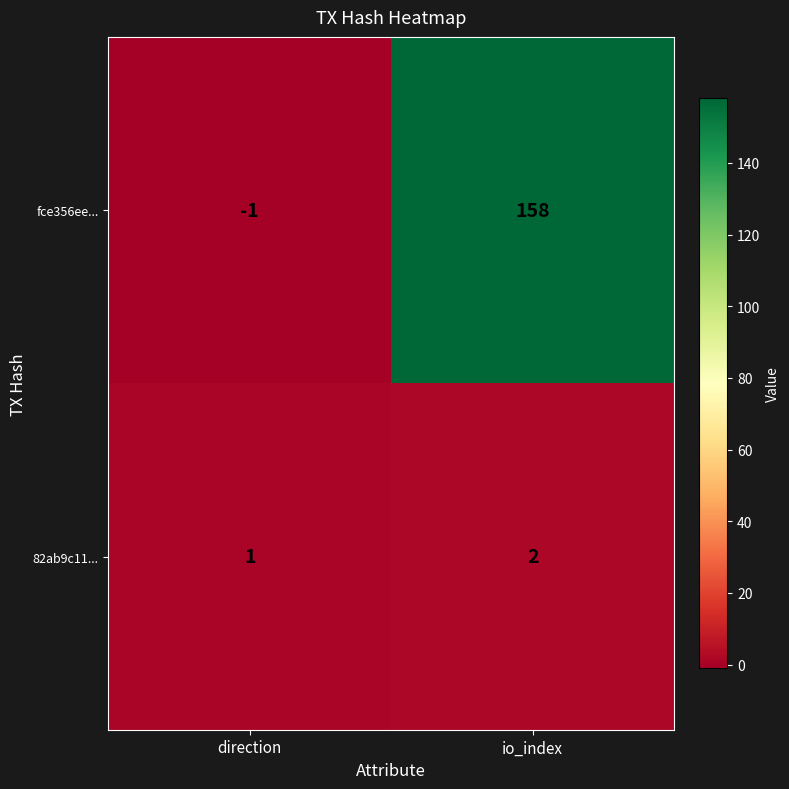

Which series changed the most between direction and io_index?

fce356ee...